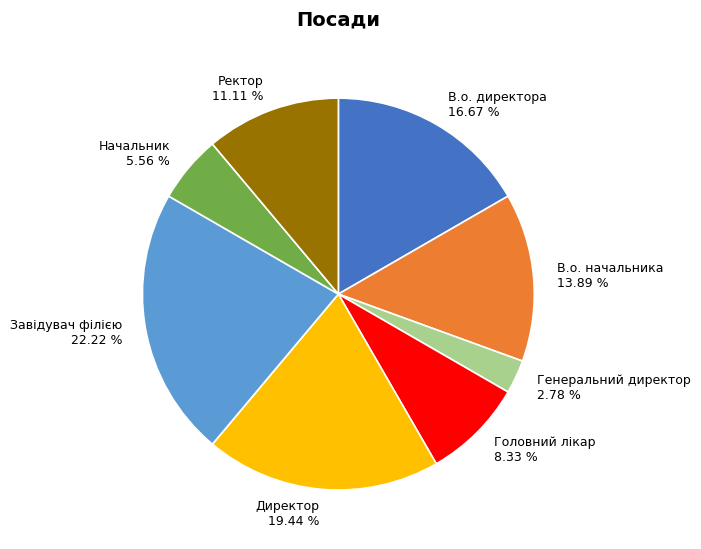

What is the ratio of the value at Начальник to the value at В.о. директора?

0.3